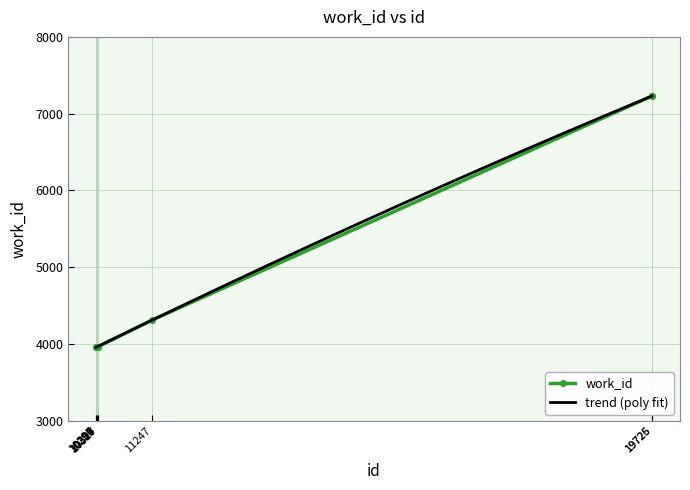

Reading left to right, what are all the values shown in this chart?

10296=3963	10297=3963	10309=3963	10313=3963	10324=3963	10327=3963	11247=4312	19725=7231	19726=7231